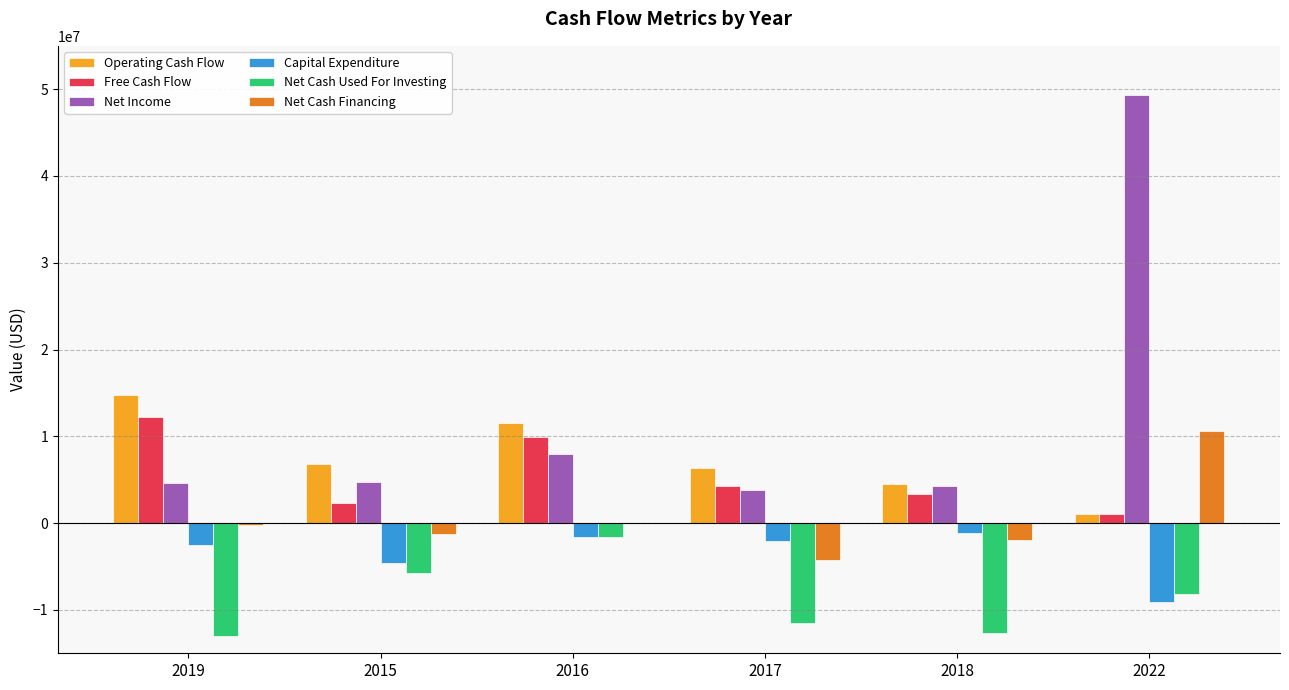

Between 2017 and 2022, which series saw the biggest shift?

Net Income